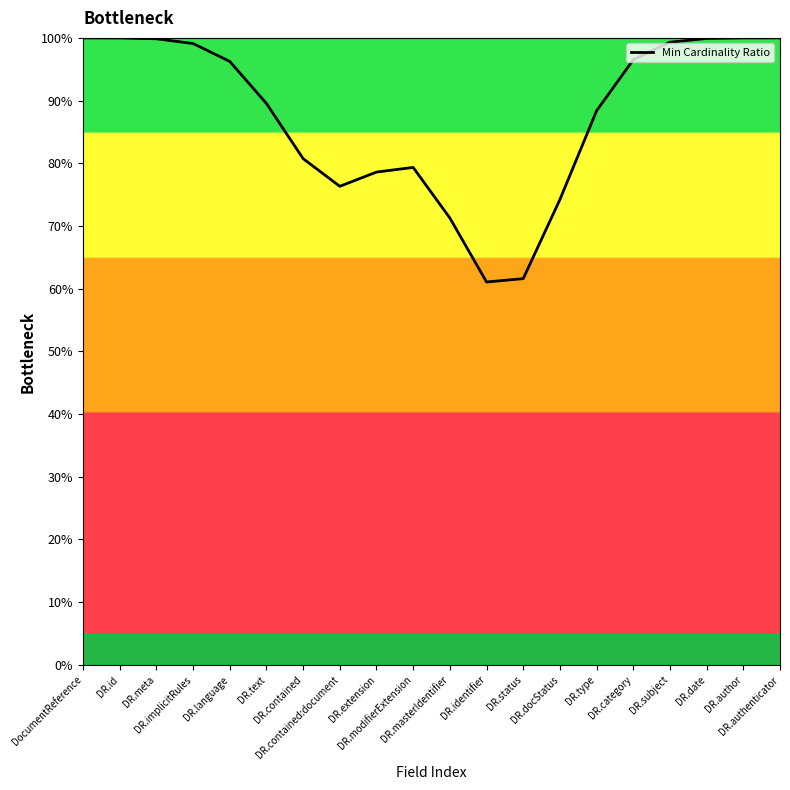

What is the average value?

87.6